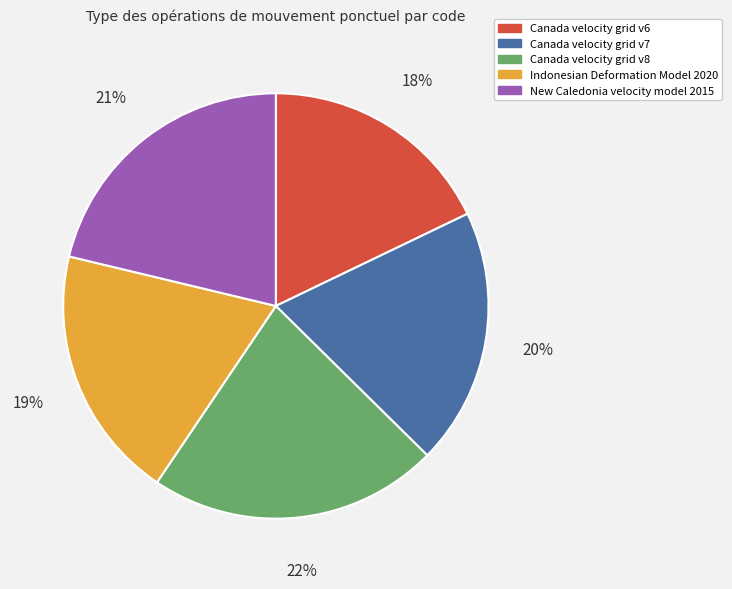

To the nearest percent, what percentage of the pie is Indonesian Deformation Model 2020?

19%